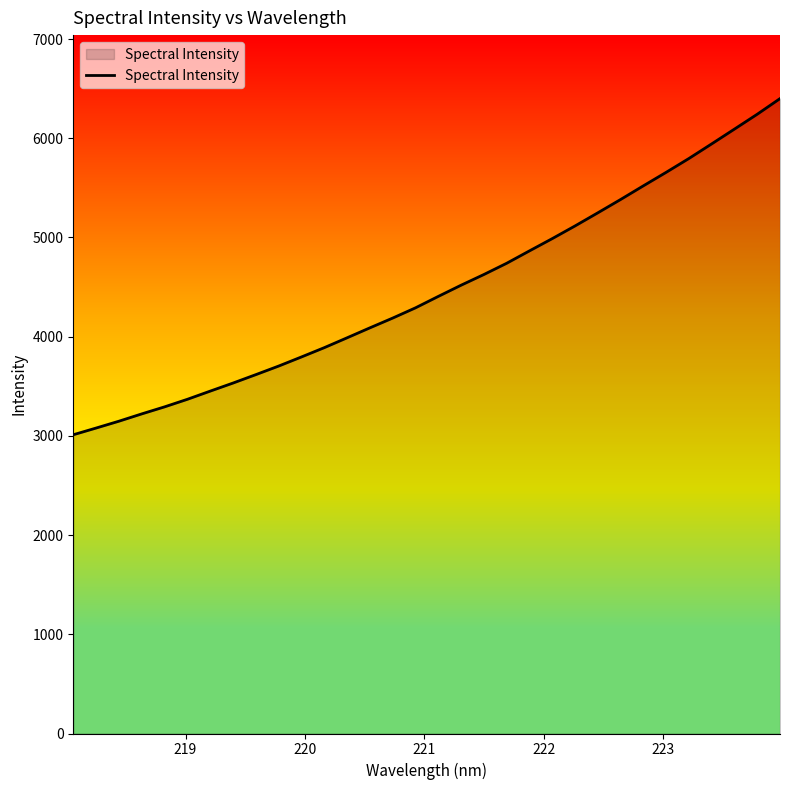

What is the difference between the maximum and minimum values?

3388.2